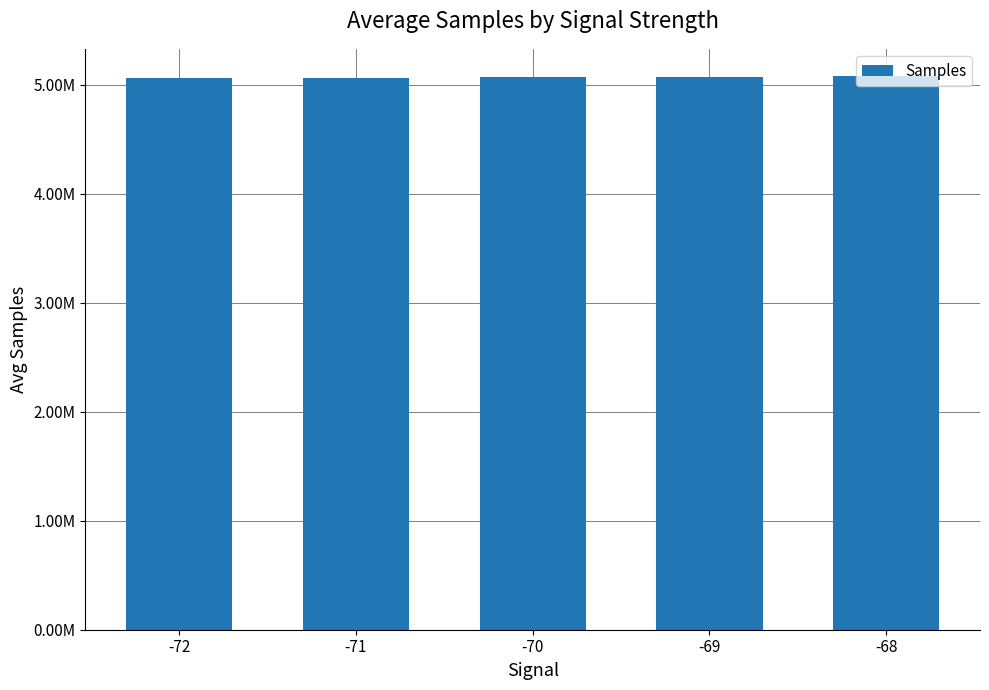

List the labels in order of value, smallest first.

-72, -71, -69, -70, -68